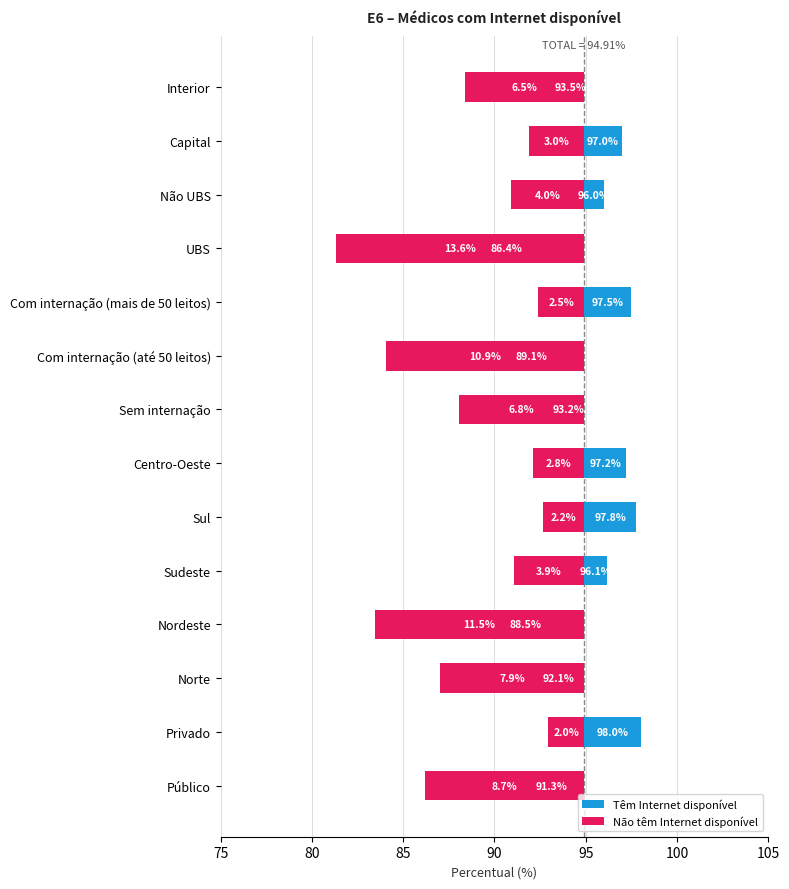

Which series has the largest total across all categories?

Têm Internet disponível